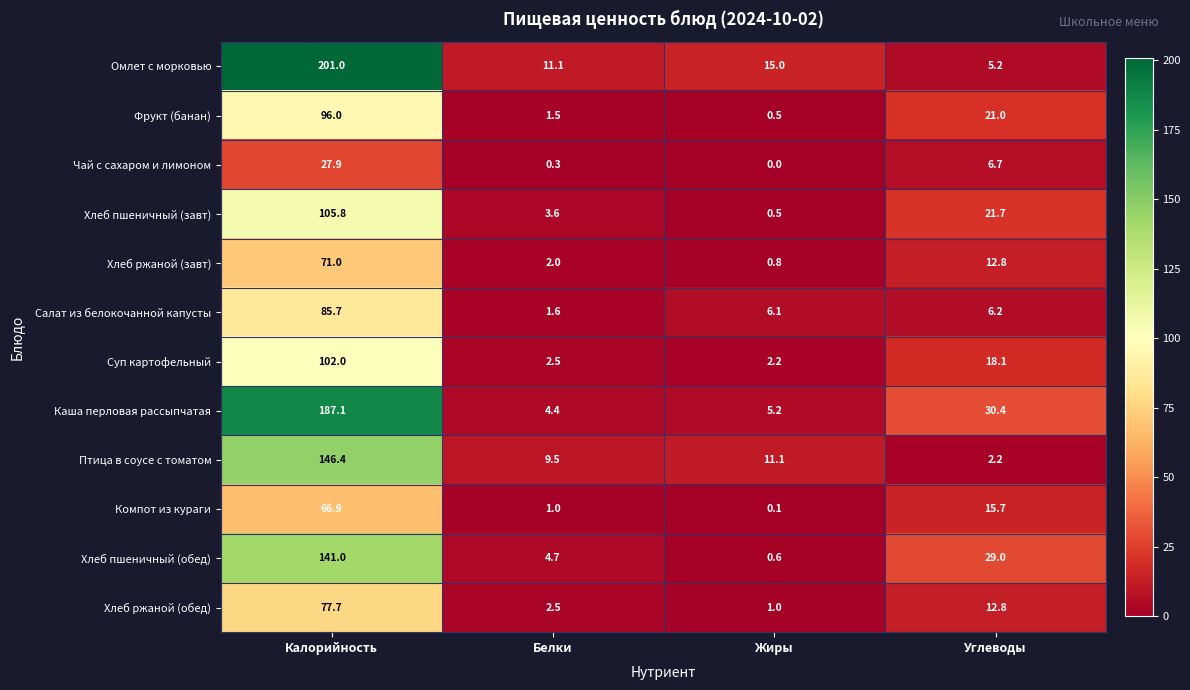

At which label does Хлеб ржаной (завт) first exceed 12?

Калорийность